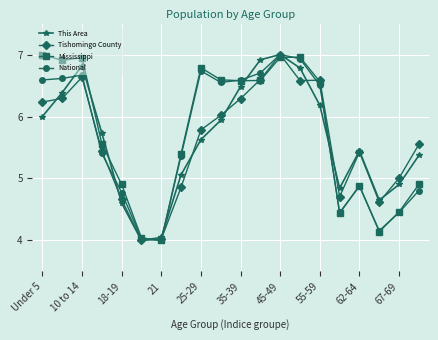

In National, how many points are higher than both neighbors (excluding endpoints)?

4